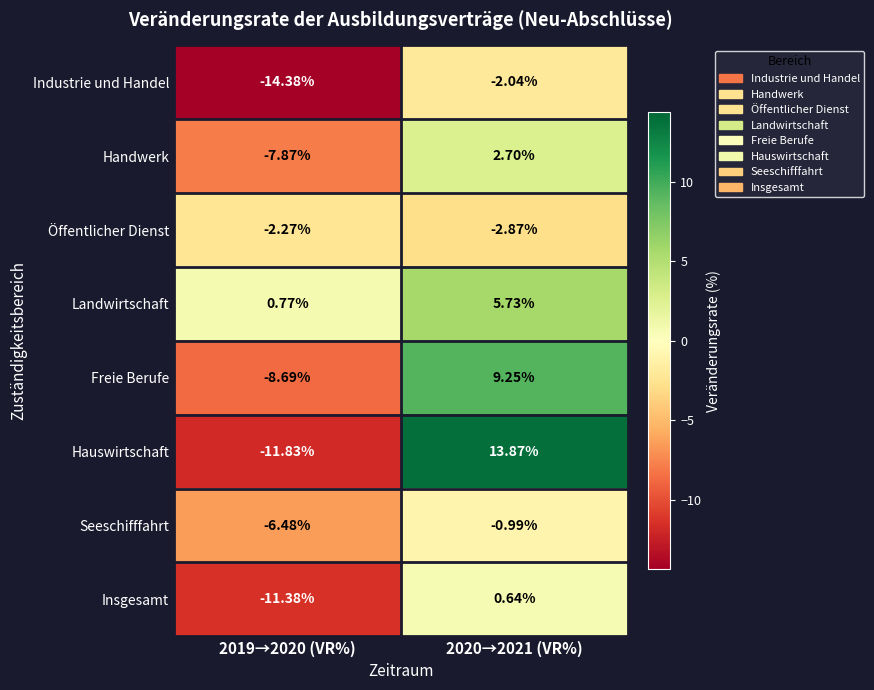

What is the total value across all series at 2019→2020 (VR%)?

-62.1